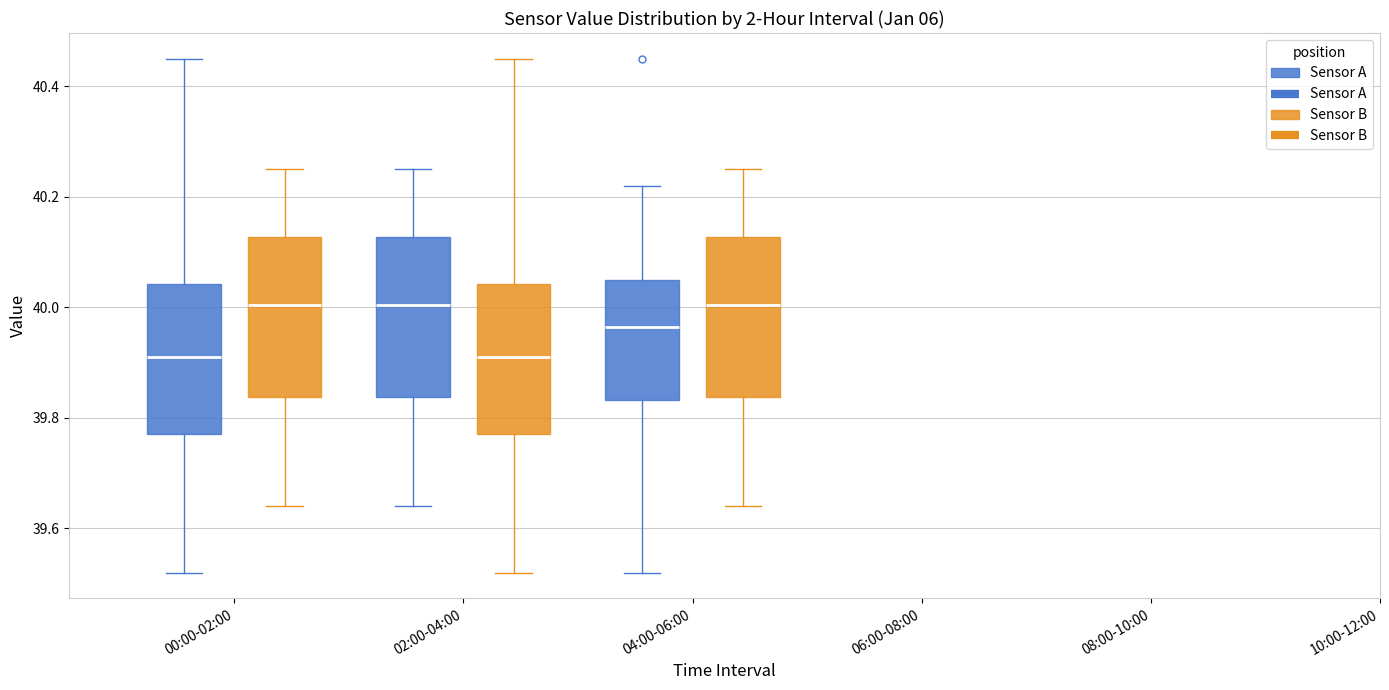

Reading left to right, transcribe this box plot: for each box, give where its median line is, the range the box spans, and where its two whiskers end, as read against the y-axis. The values are not printed on the chart, so give them approximately, as read against the axis.

00:00-02:00 (Sensor A): median 39.92, box 39.78 to 40.04, whiskers 39.52 to 40.46
00:00-02:00 (Sensor B): median 40.00, box 39.84 to 40.12, whiskers 39.64 to 40.26
02:00-04:00 (Sensor A): median 40.00, box 39.84 to 40.12, whiskers 39.64 to 40.26
02:00-04:00 (Sensor B): median 39.92, box 39.78 to 40.04, whiskers 39.52 to 40.46
04:00-06:00 (Sensor A): median 39.96, box 39.84 to 40.06, whiskers 39.52 to 40.22
04:00-06:00 (Sensor B): median 40.00, box 39.84 to 40.12, whiskers 39.64 to 40.26